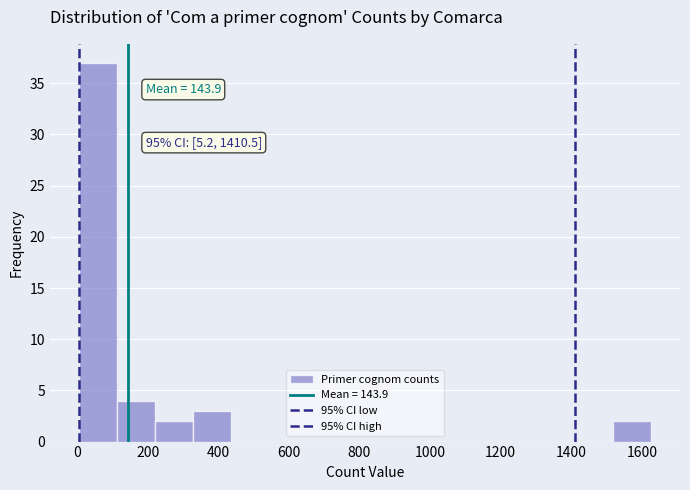

Over which range of the x-axis is the bar tallest?

0 to 120